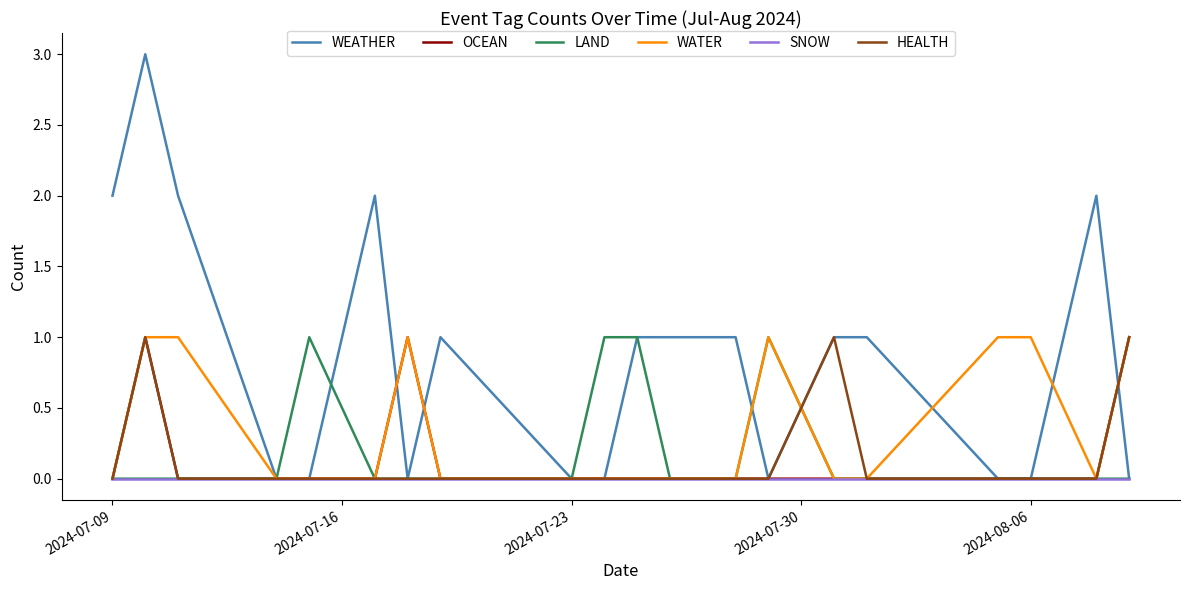

Which series has the largest total across all categories?

WEATHER